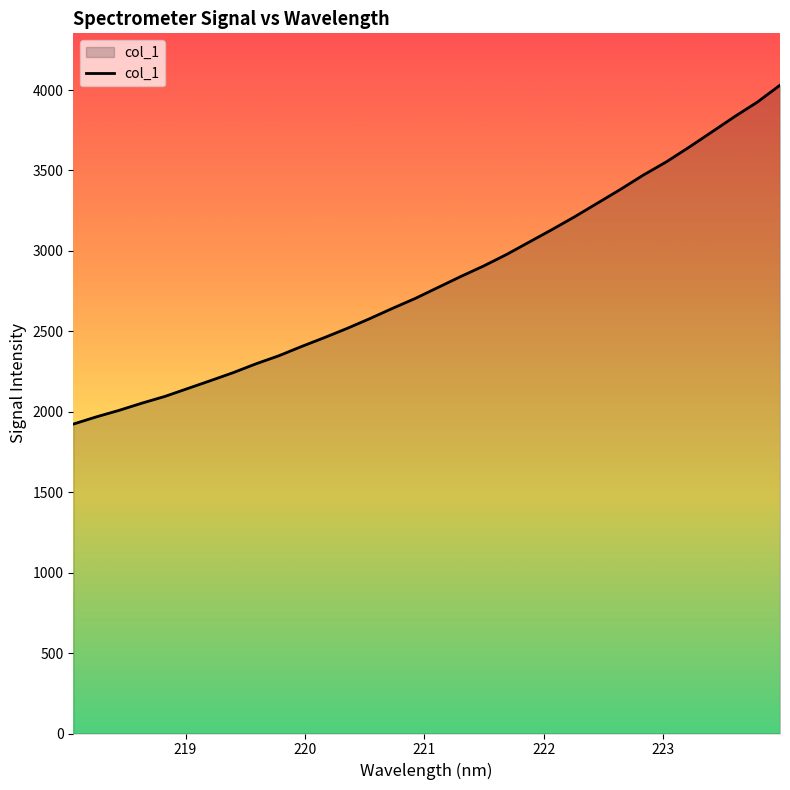

How many lines are shown in the chart?

1